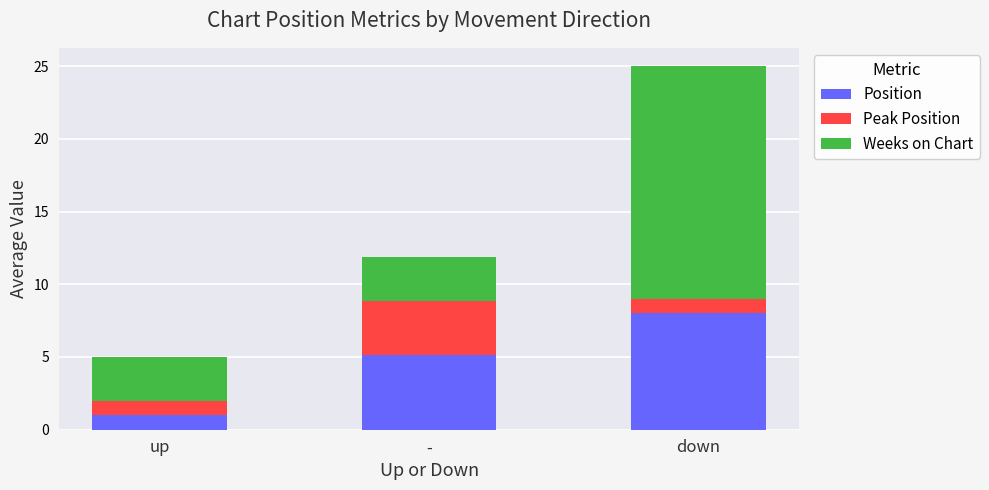

What is the minimum value for Position?

1.0